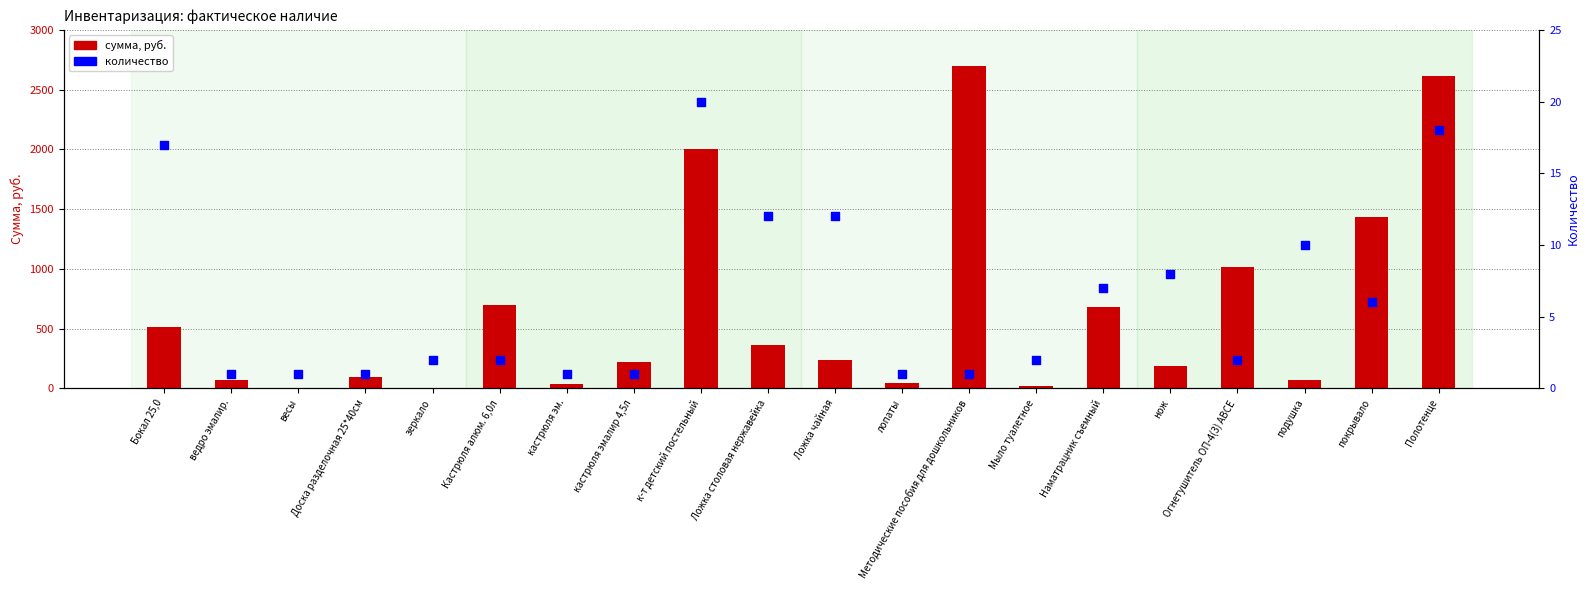

Is the value of сумма, руб. at Наматрацник съемный greater than the value of количество at Огнетушитель ОП-4(3) АВСЕ?

Yes